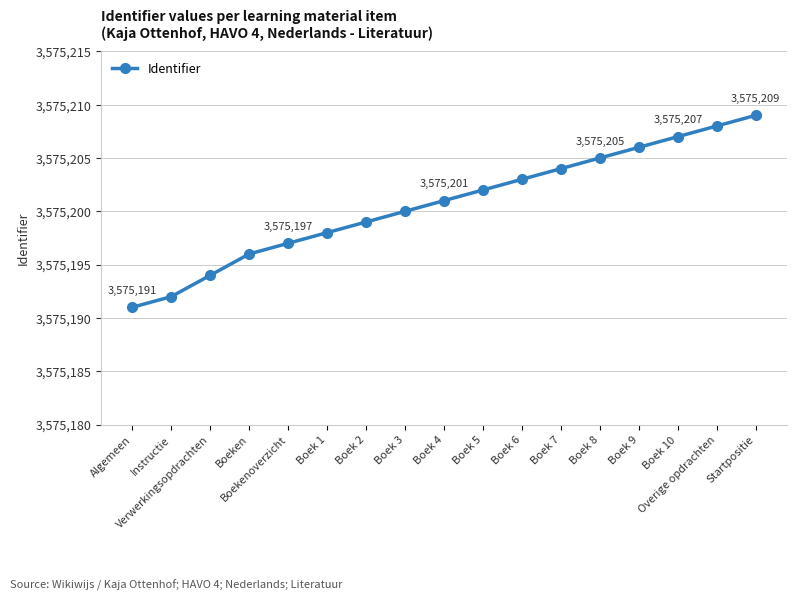

How many data points does each series have?

17